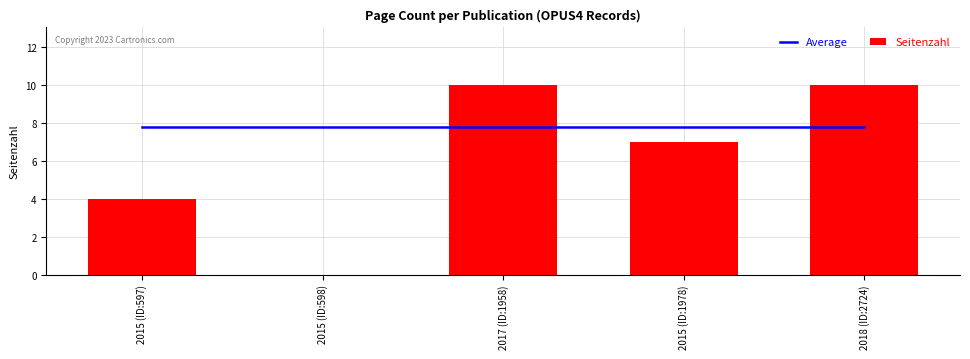

What is the difference between the second highest and minimum values in the Seitenzahl series?

10.0